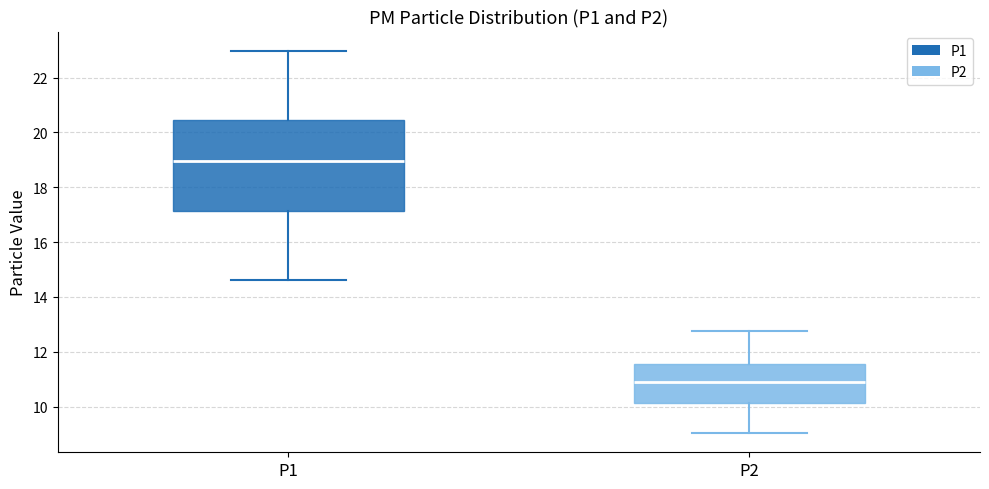

Which box is the tallest, from its lower edge to its upper edge?

P1